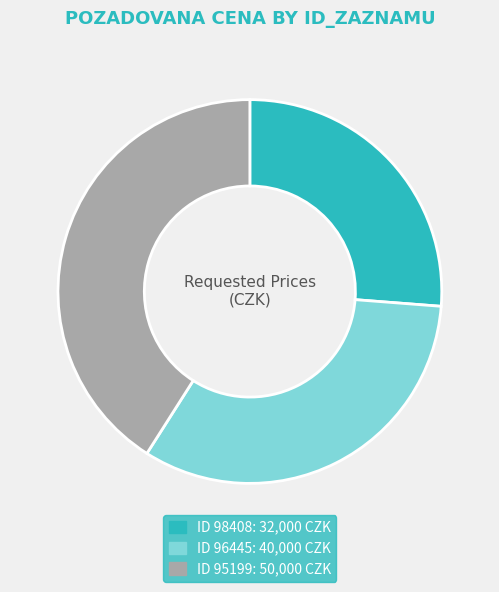

Does any single category account for the majority?

No